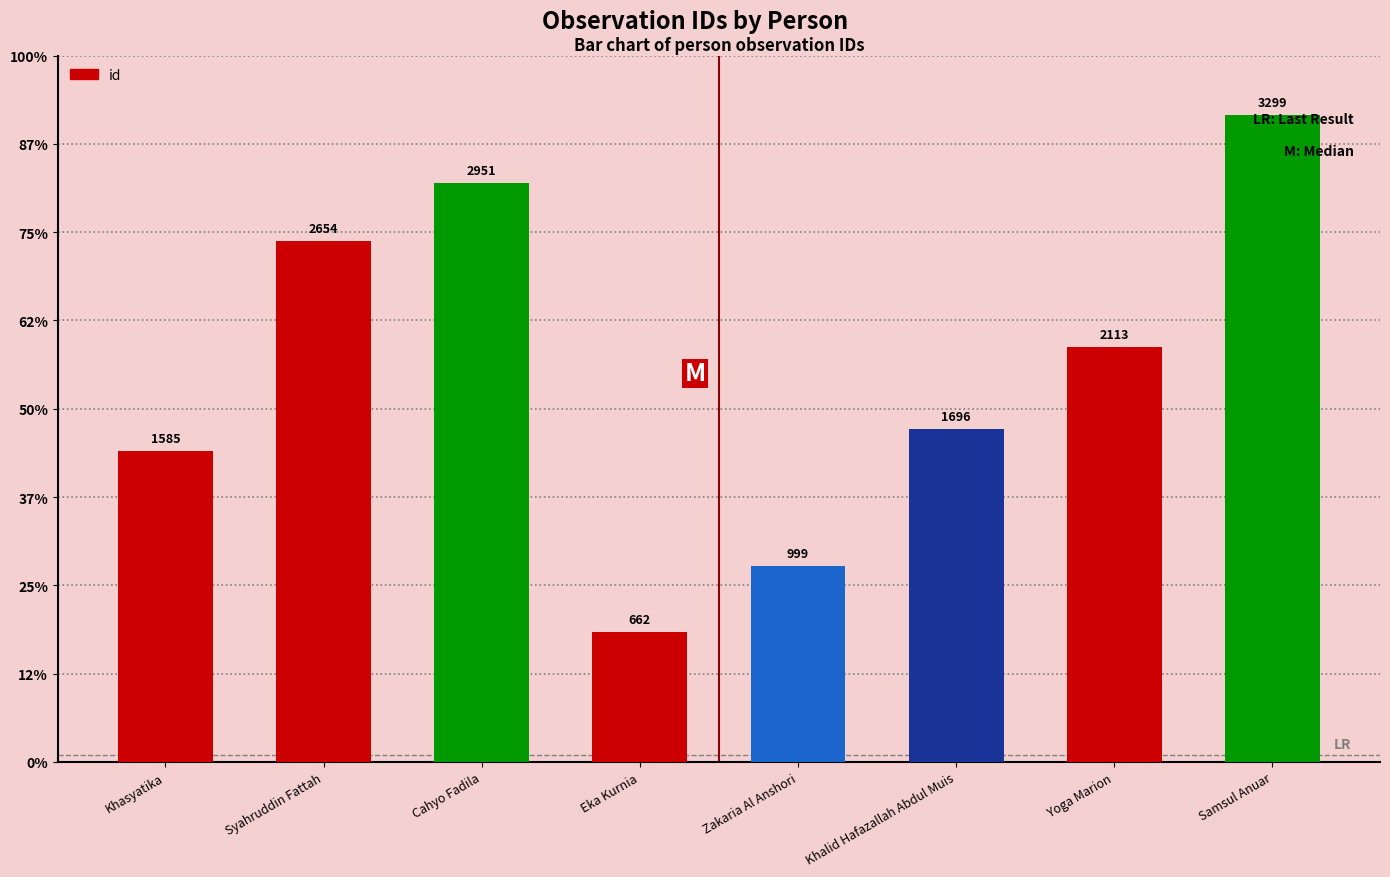

Reading left to right, extract all data points from this chart.

1585	2654	2951	662	999	1696	2113	3299